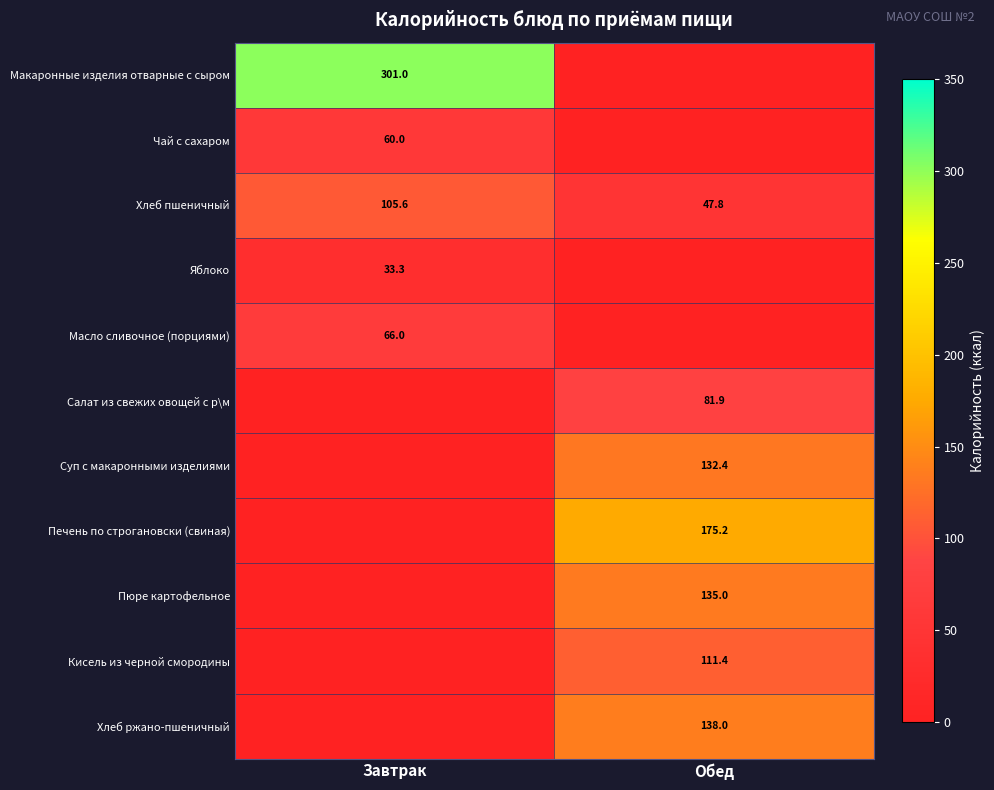

Is it true that Хлеб ржано-пшеничный equals 240.9 at Обед?

False